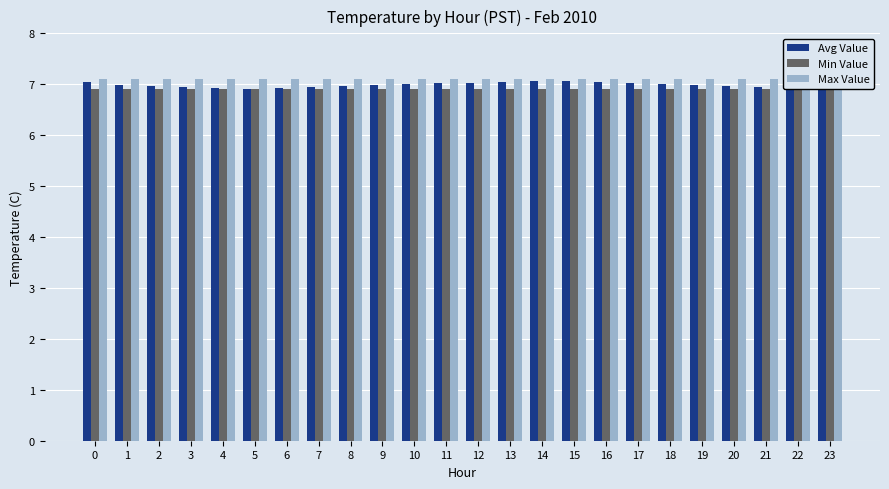

What is the sum of the Max Value values at 12 and 5?

14.2